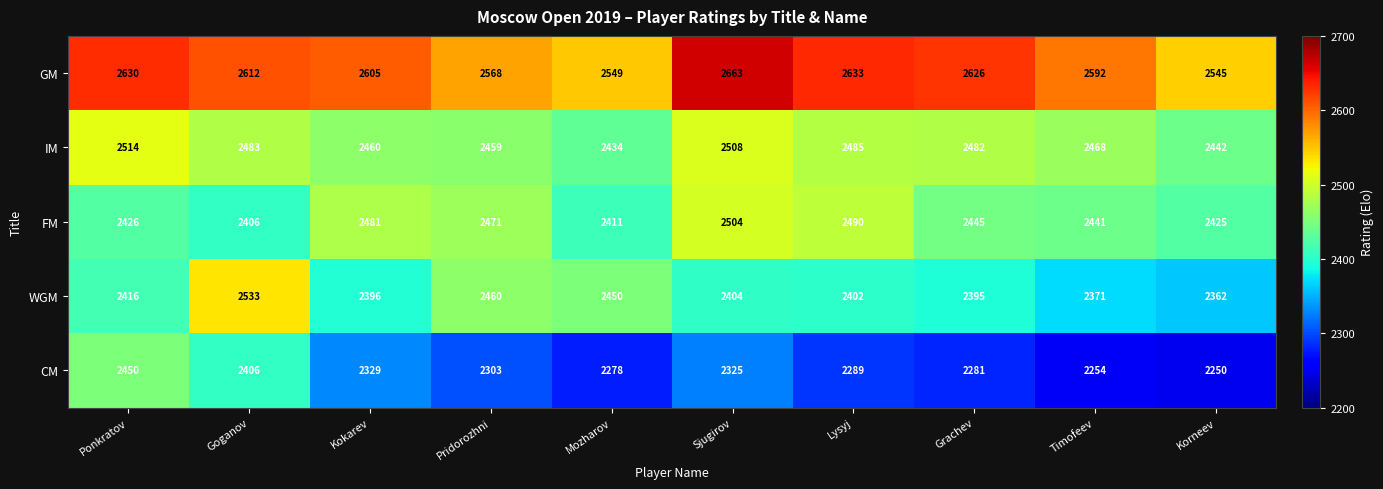

Is it true that WGM equals 2404 at Sjugirov?

True